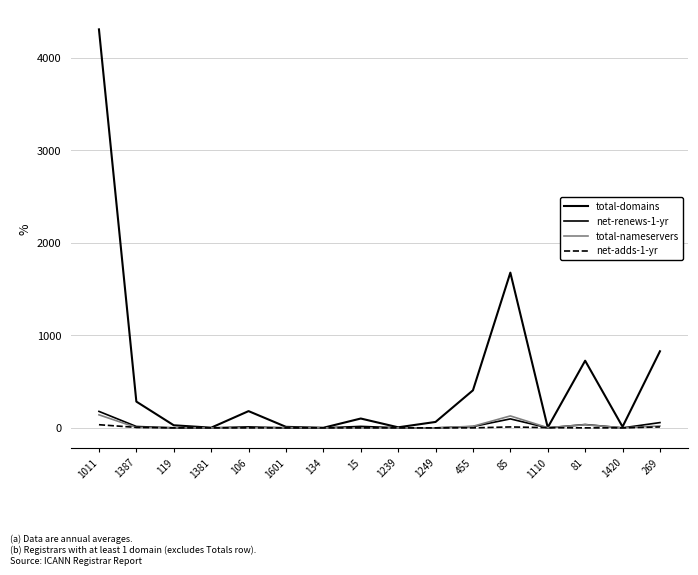

Reading left to right, transcribe all the data shown in this chart.

total-domains: 1011=4308	1387=284	119=28	1381=2	106=181	1601=11	134=1	15=101	1239=6	1249=64	455=406	85=1678	1110=4	81=726	1420=12	269=828
net-renews-1-yr: 1011=178	1387=15	119=0	1381=0	106=11	1601=0	134=0	15=16	1239=1	1249=0	455=14	85=97	1110=0	81=36	1420=0	269=57
total-nameservers: 1011=141	1387=4	119=2	1381=0	106=1	1601=3	134=0	15=0	1239=0	1249=0	455=17	85=129	1110=2	81=34	1420=0	269=20
net-adds-1-yr: 1011=34	1387=5	119=0	1381=0	106=0	1601=0	134=0	15=0	1239=0	1249=0	455=0	85=10	1110=2	81=0	1420=0	269=10